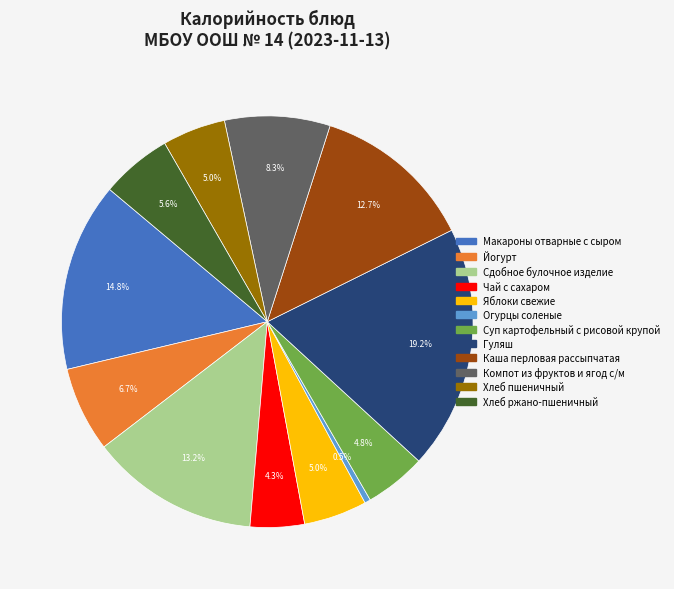

To the nearest percent, what percentage of the pie is Гуляш?

19%